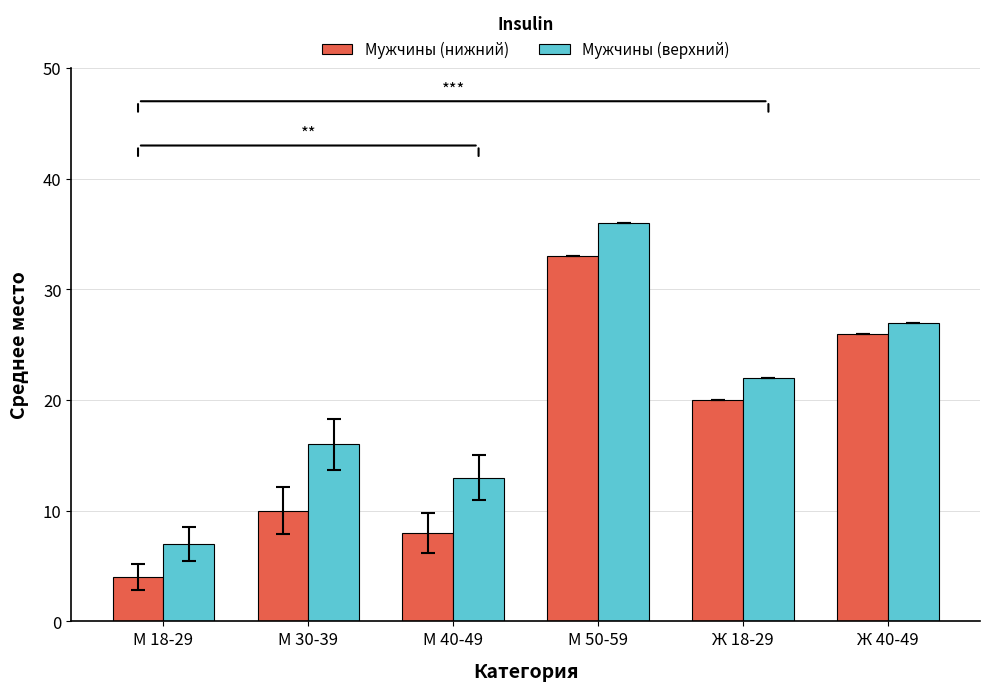

Rank the series by their maximum value, from highest to lowest.

Мужчины (верхний), Мужчины (нижний)